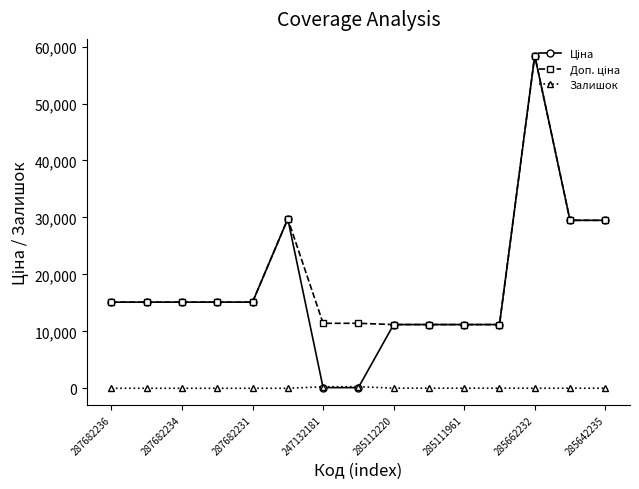

At how many categories does at least one series exceed 9824?

15